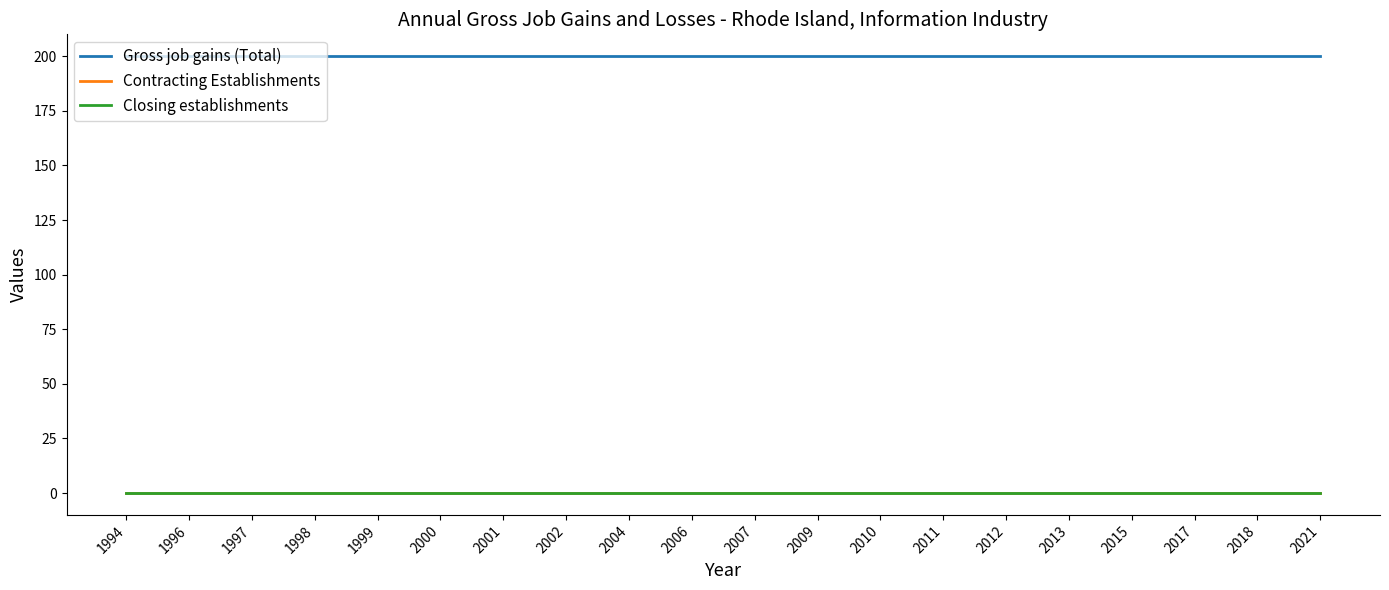

At which label is Contracting Establishments closest to 0?

1994